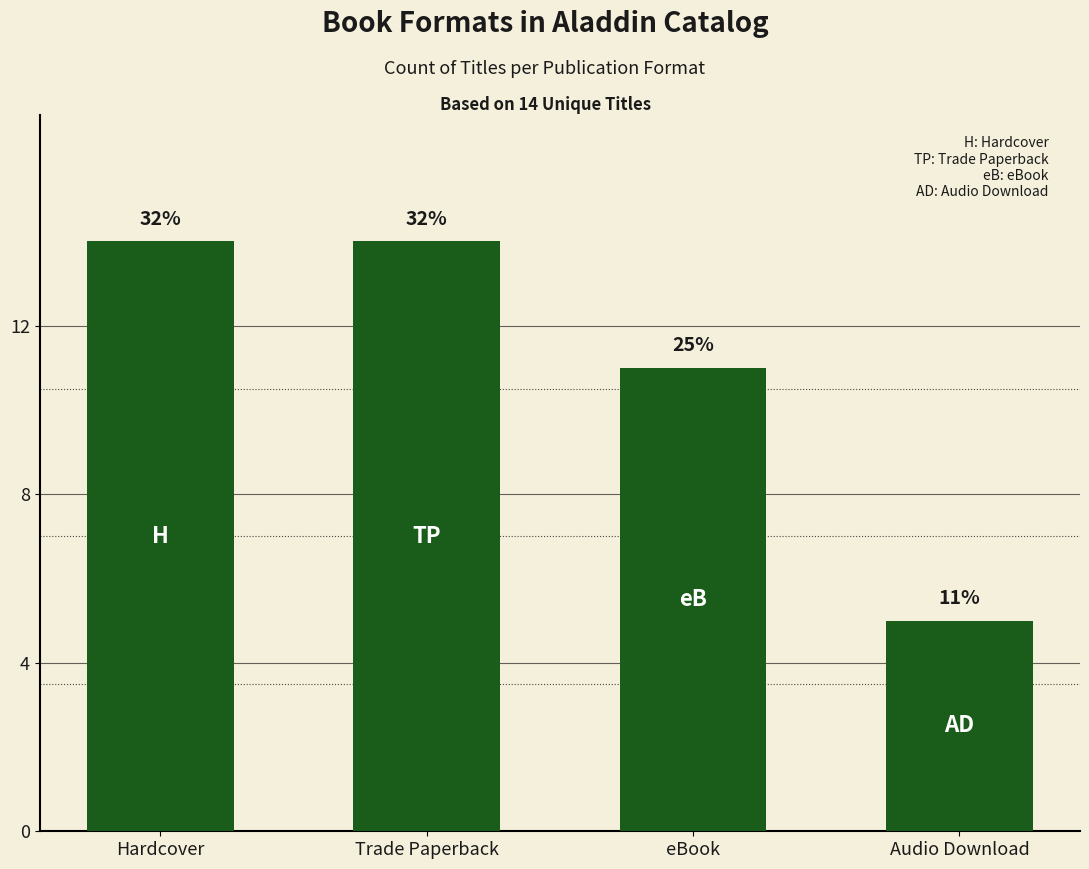

At which label is the value closest to 9?

eBook